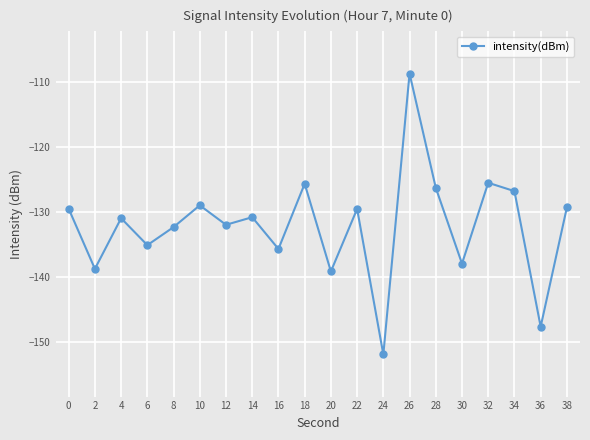

Is it true that the value at 34 is -126.9?

True